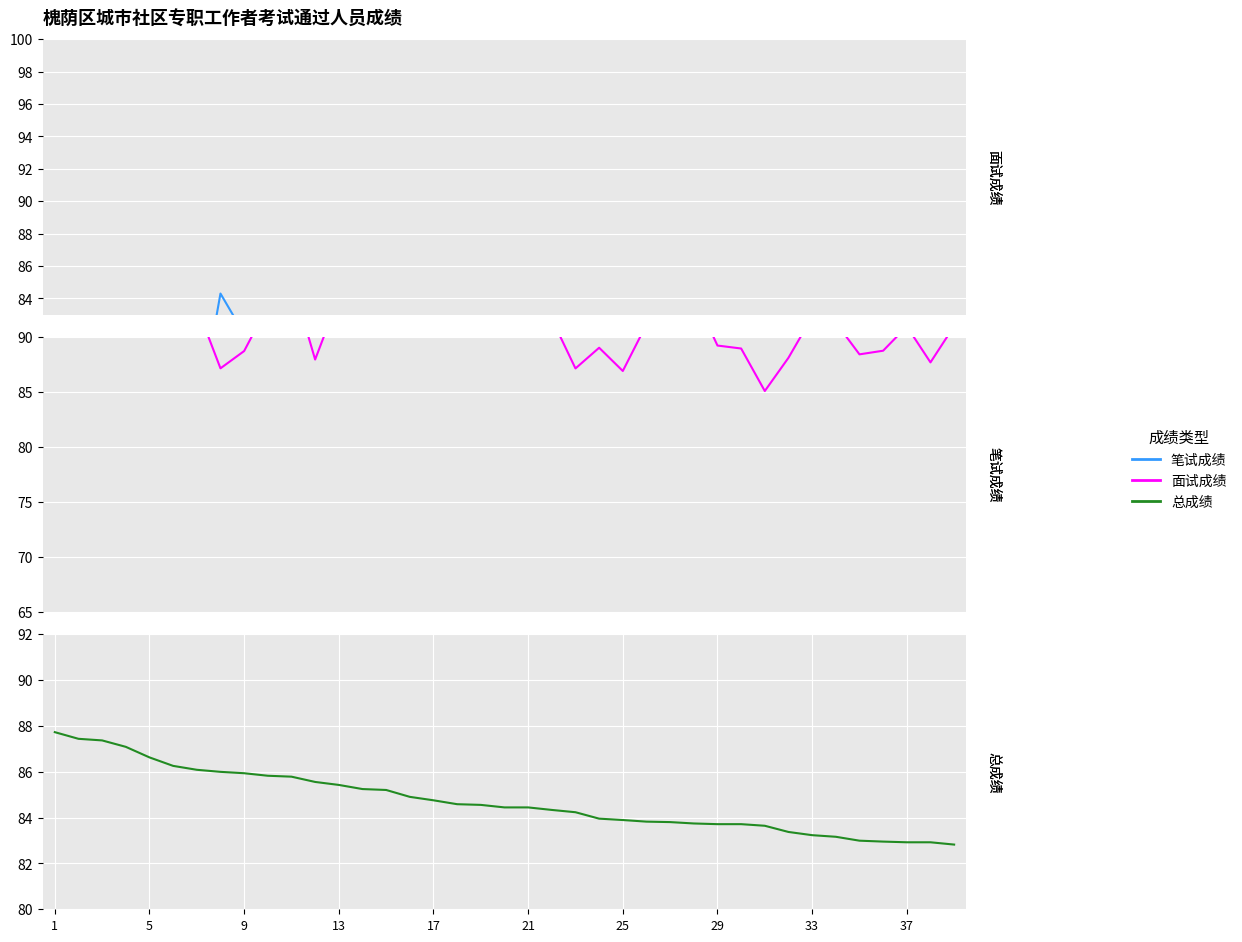

How many distinct data groups are displayed?

3